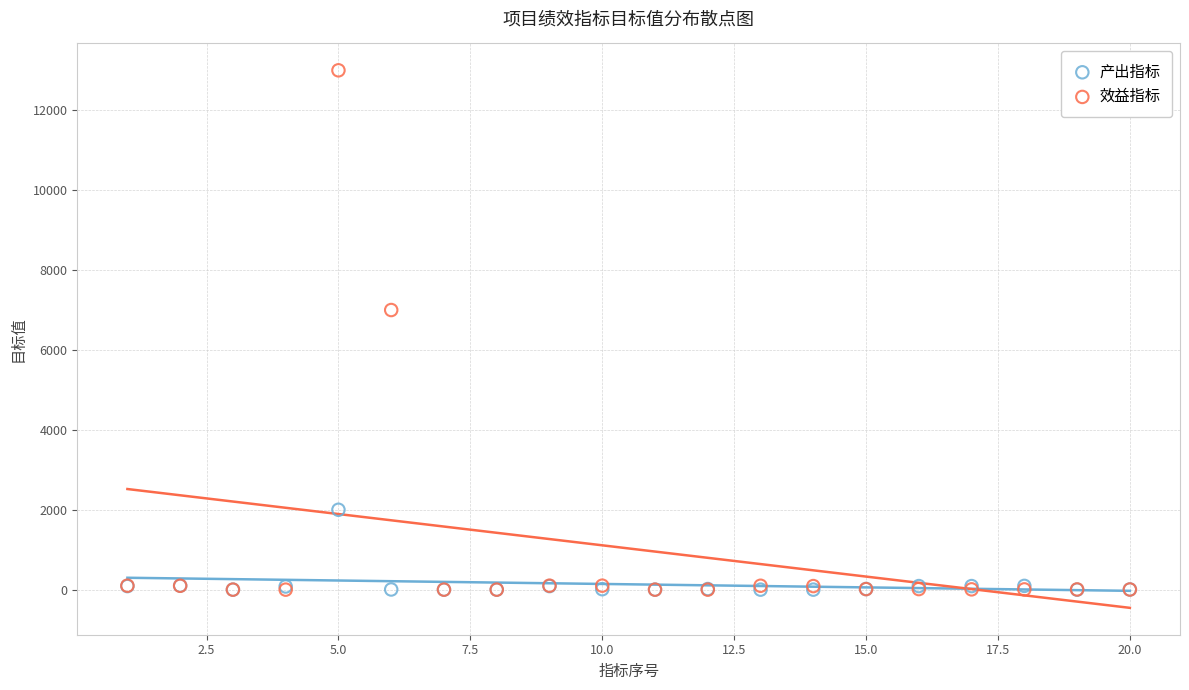

In the 效益指标 series, what Y value is closest to 6500?

7000